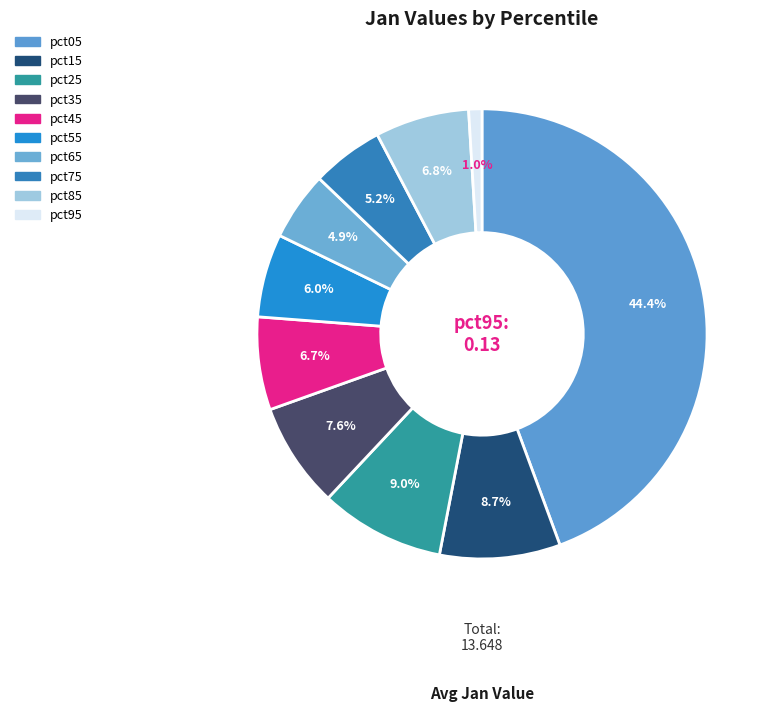

To the nearest percent, what percentage of the pie is pct75?

5%